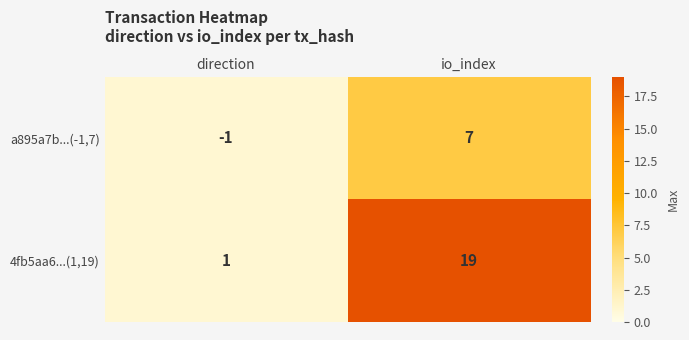

At how many categories does at least one series exceed 16?

1